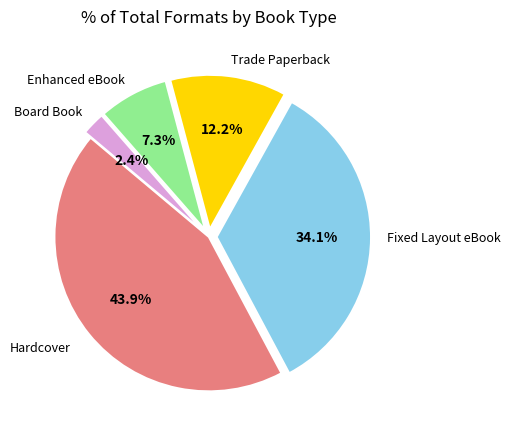

Does any single category account for the majority?

No